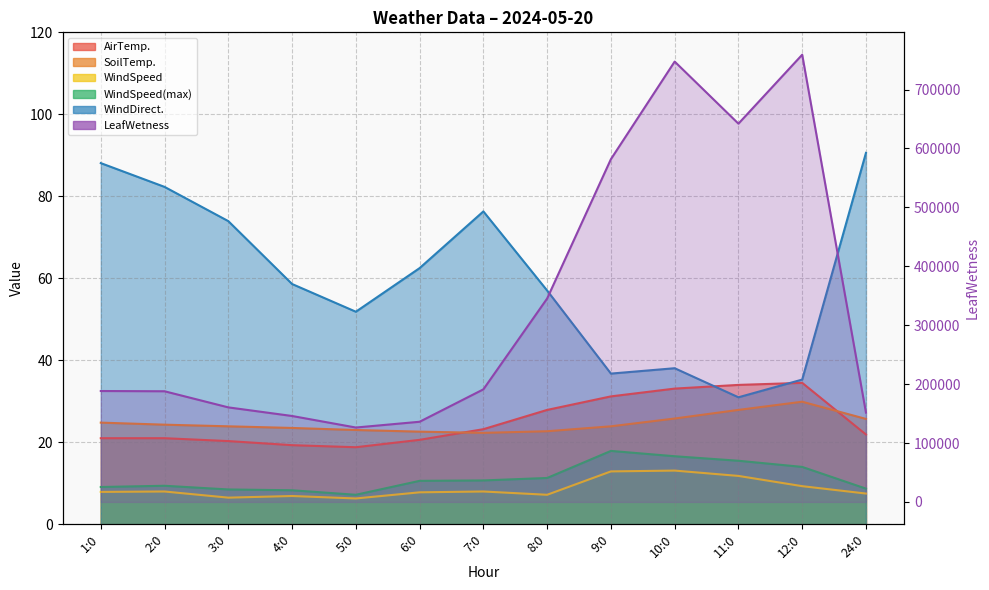

At which label does the data first exceed 188278?

1:0